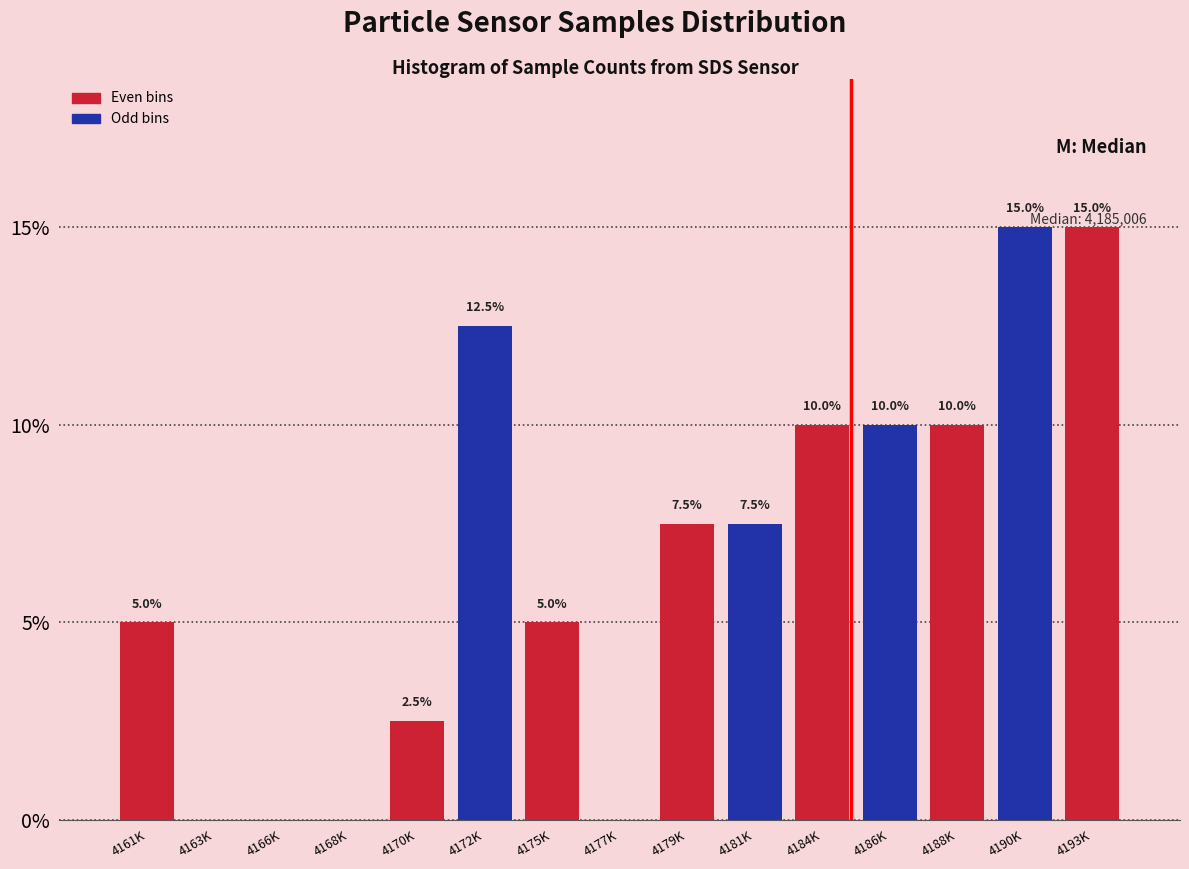

Reading left to right, transcribe all the data shown in this chart.

4161K=5.0	4163K=0.0	4166K=0.0	4168K=0.0	4170K=2.5	4172K=12.5	4175K=5.0	4177K=0.0	4179K=7.5	4181K=7.5	4184K=10.0	4186K=10.0	4188K=10.0	4190K=15.0	4193K=15.0